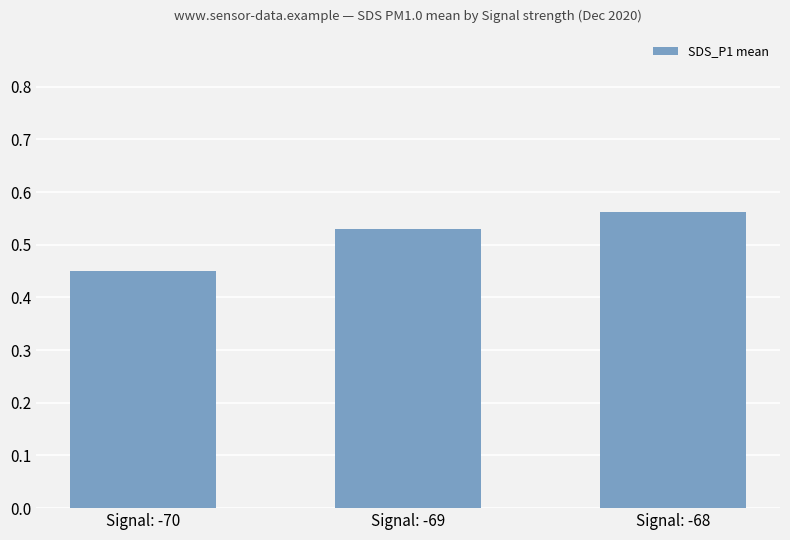

What is the sum of all values?

1.5